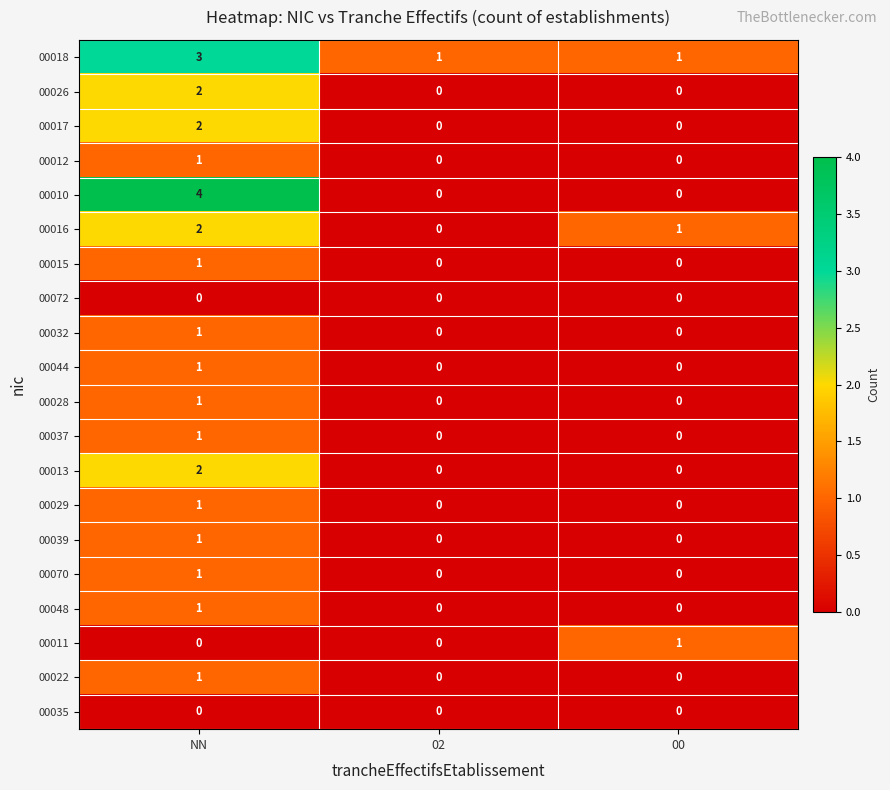

At which category is the sum across all series the highest?

NN